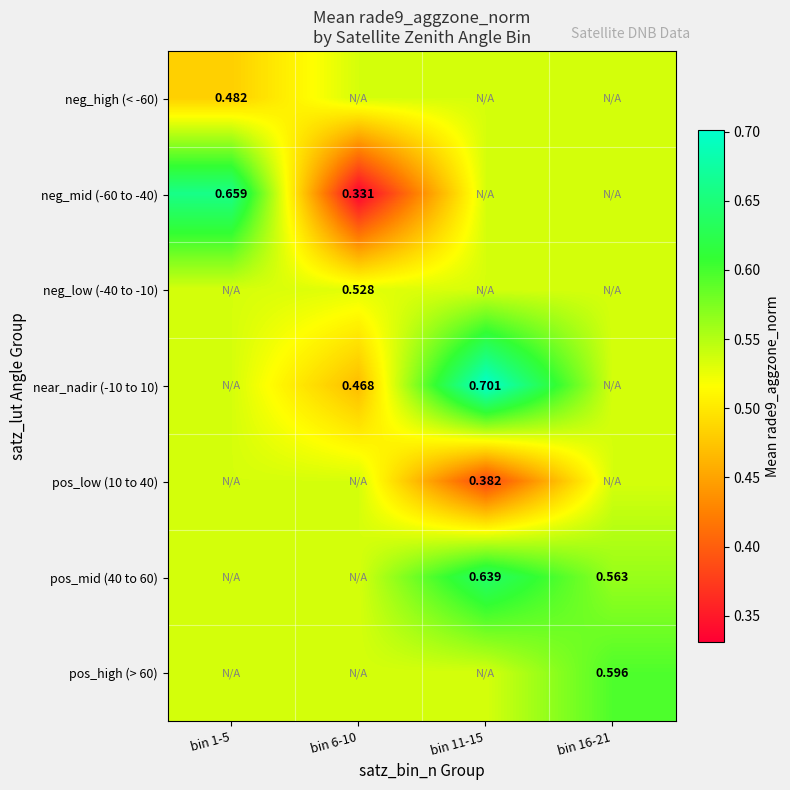

What is the minimum value for neg_mid (-60 to -40)?

0.3